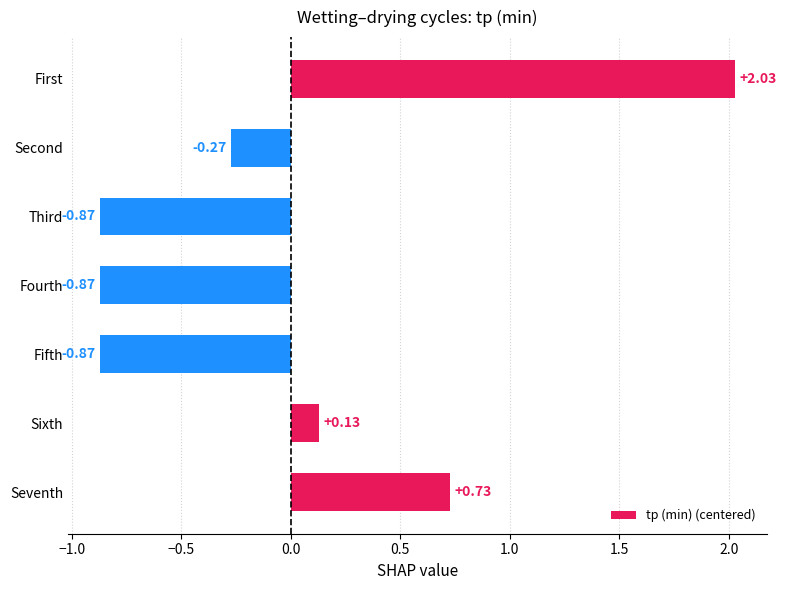

What is the difference between the maximum and minimum values?

2.9